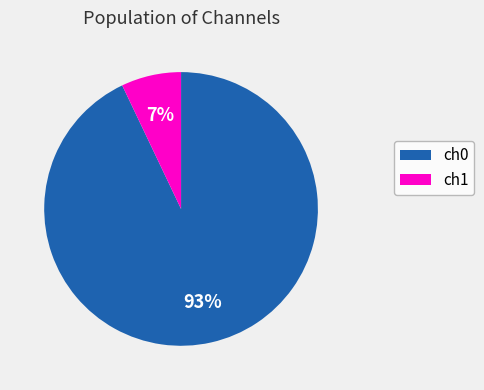

What is the largest slice in the pie chart?

ch0